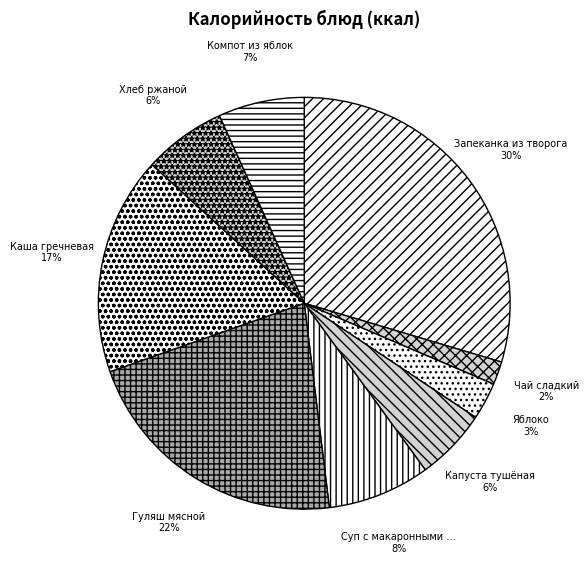

To the nearest percent, what is the difference between the largest and smallest slice percentages?

28%